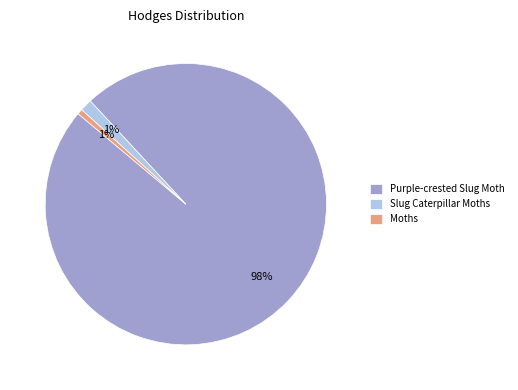

Between Purple-crested Slug Moth and Slug Caterpillar Moths, which is larger?

Purple-crested Slug Moth